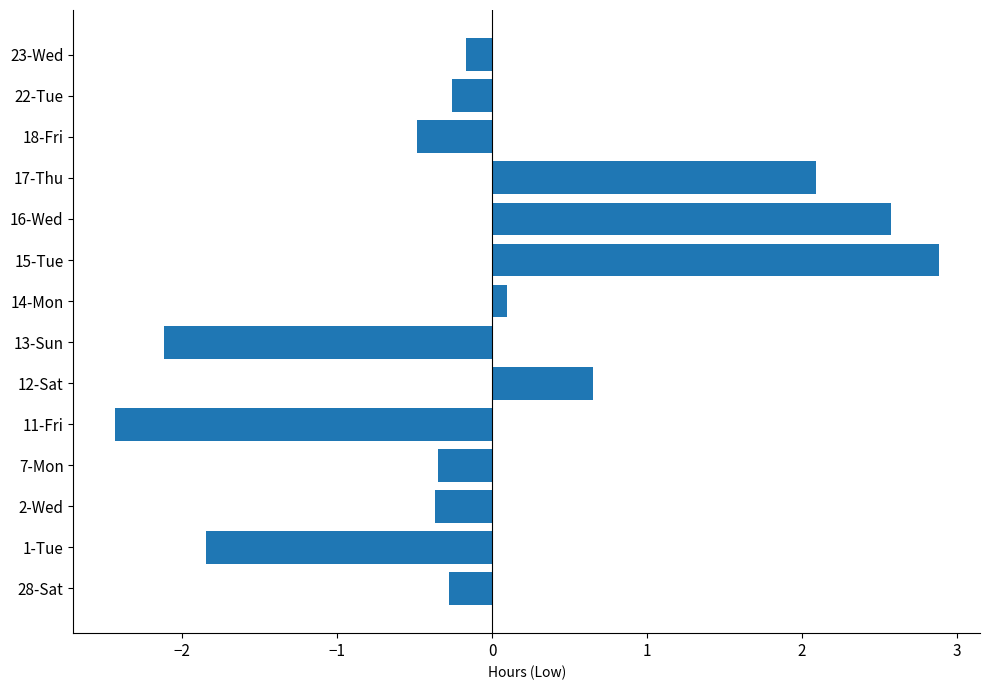

Which has a higher value, 2-Wed or 17-Thu?

17-Thu